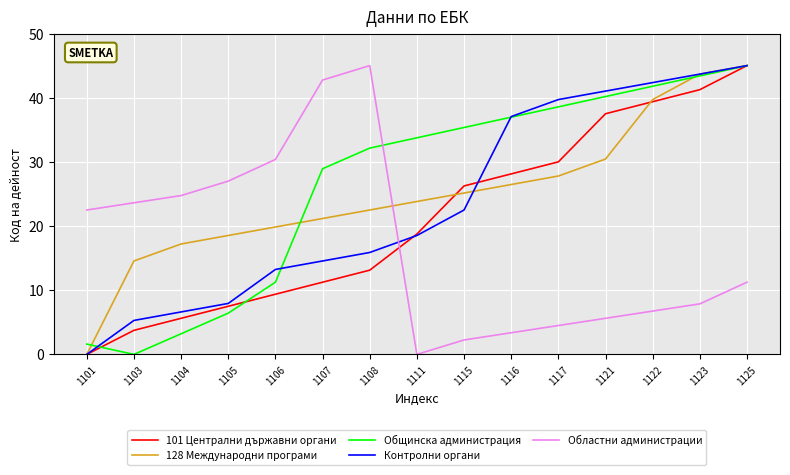

What is the difference between the maximum and second lowest values in the 128 Международни програми series?

30.4